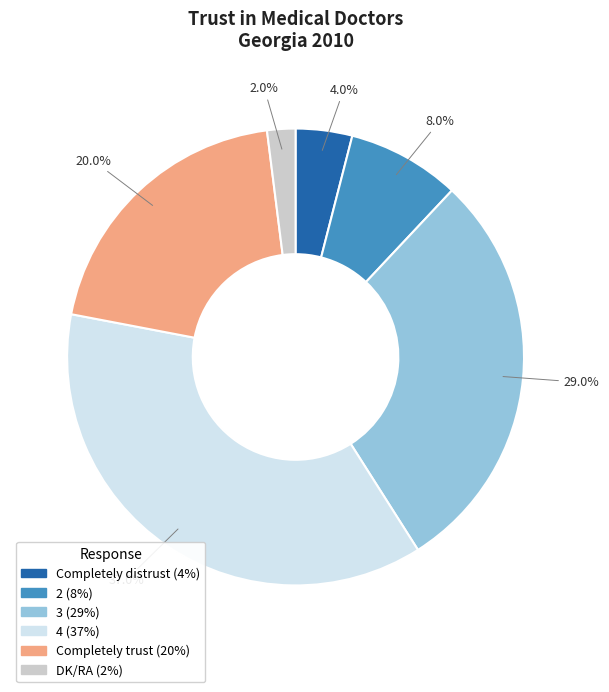

What is the largest slice in the pie chart?

4